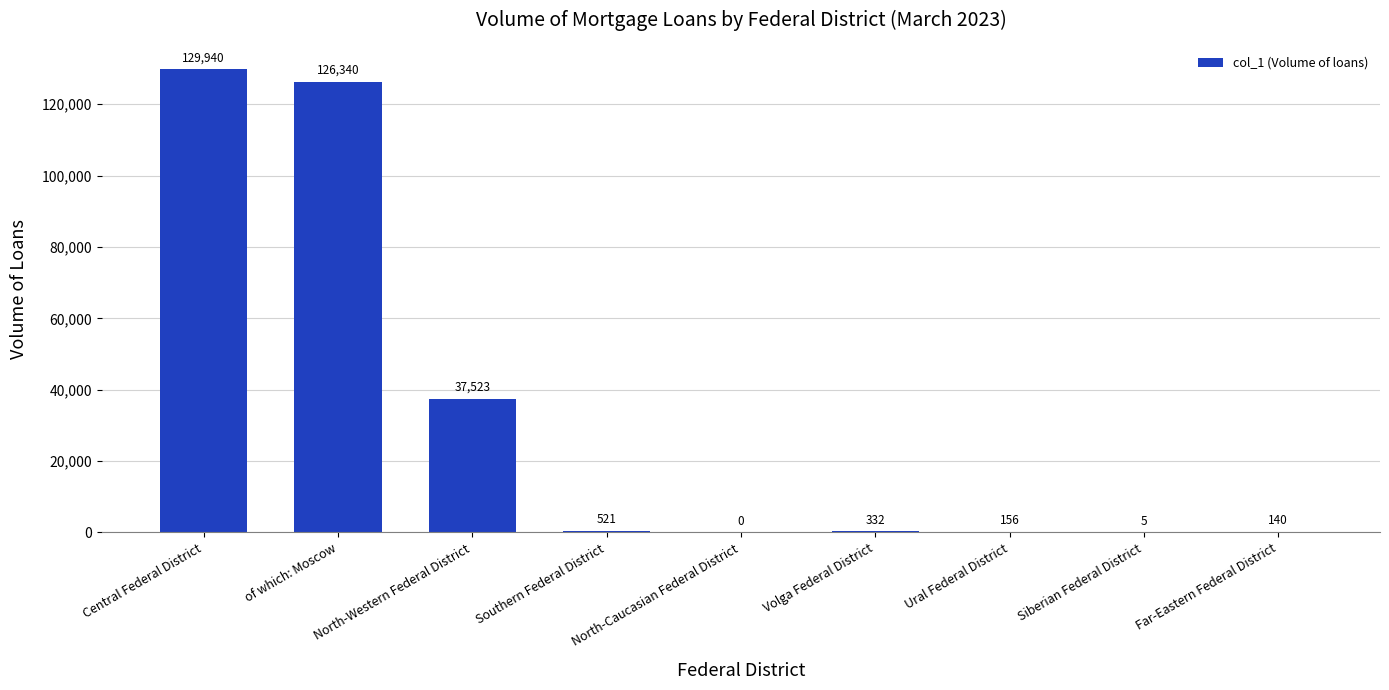

What is the change in value from Ural Federal District to Far-Eastern Federal District?

-16